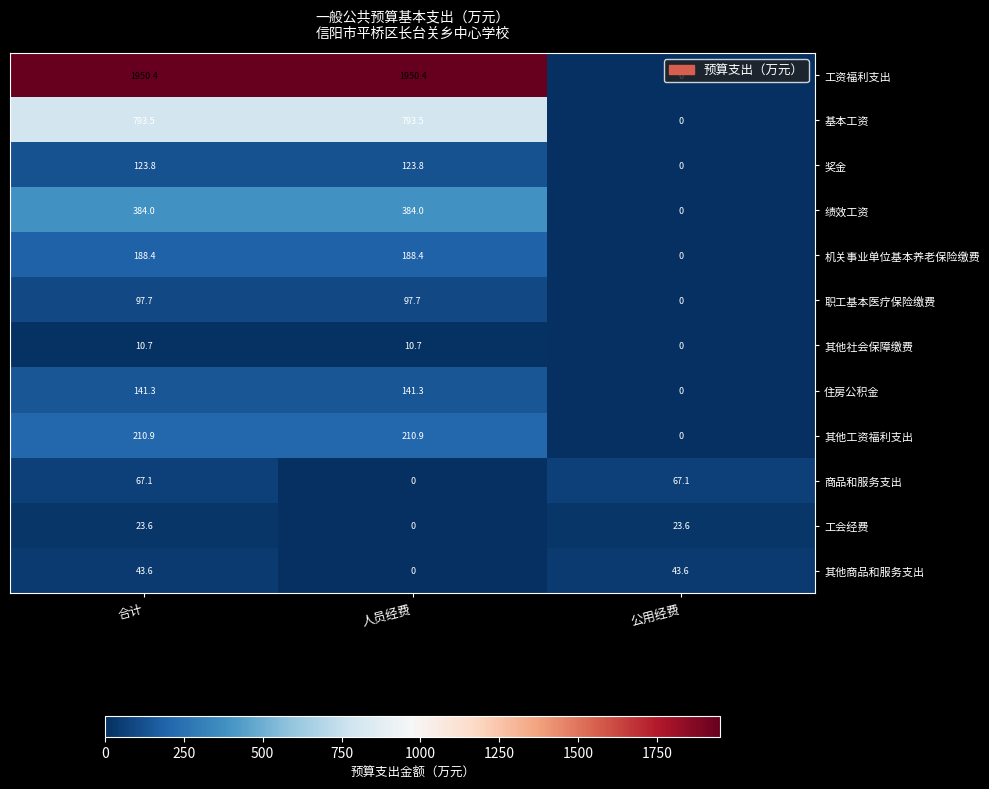

The 工资福利支出 series shows 853.9 at 合计. True or false?

False